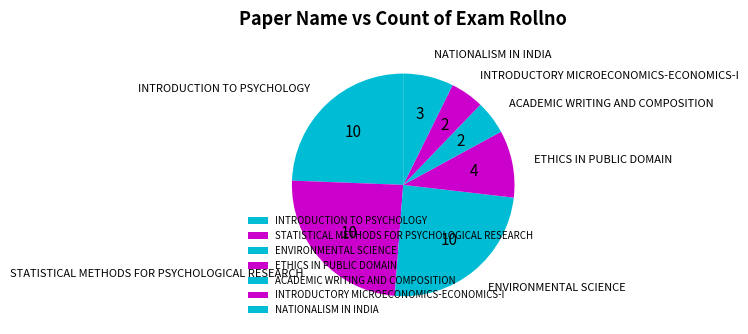

Count the number of slices in the pie.

7